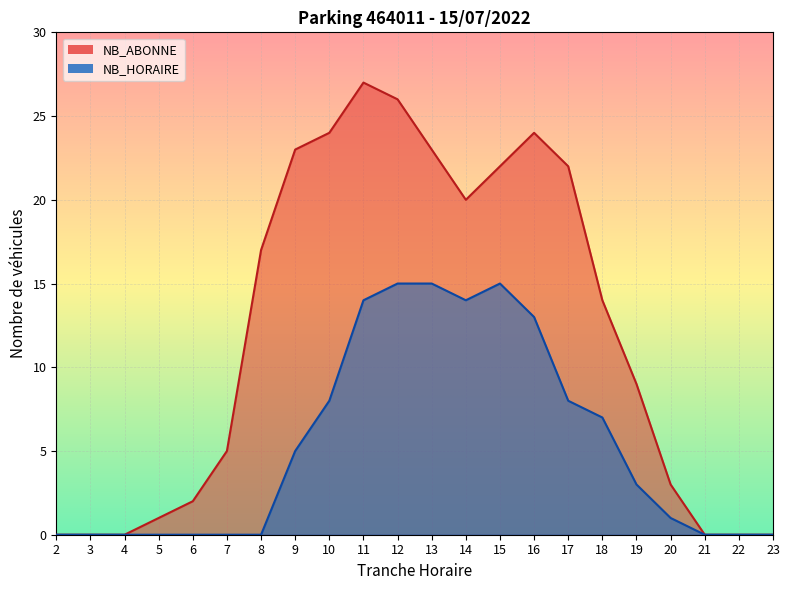

Is the value of NB_HORAIRE at 5 greater than the value of NB_ABONNE at 7?

No